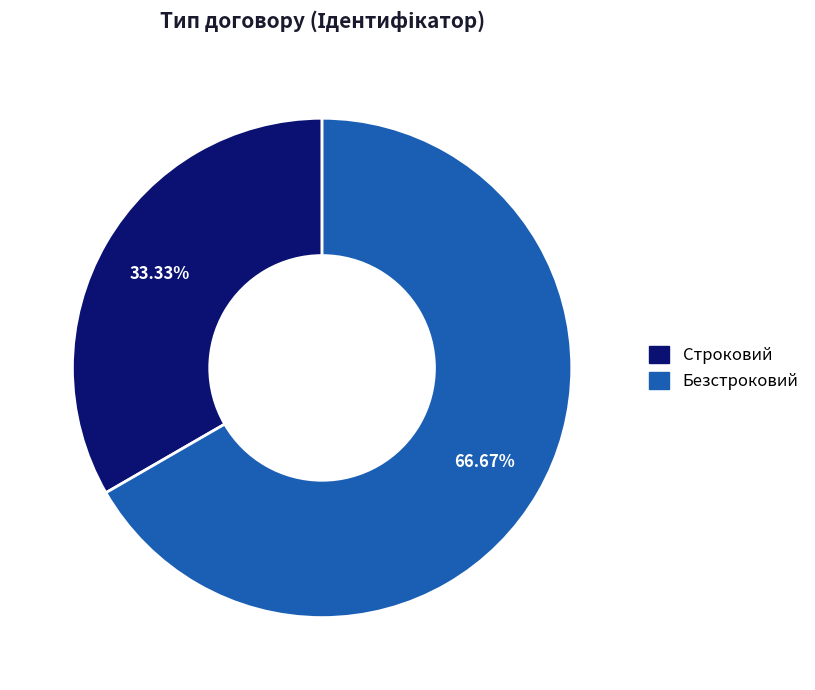

Does Строковий account for over 50% of the chart?

No